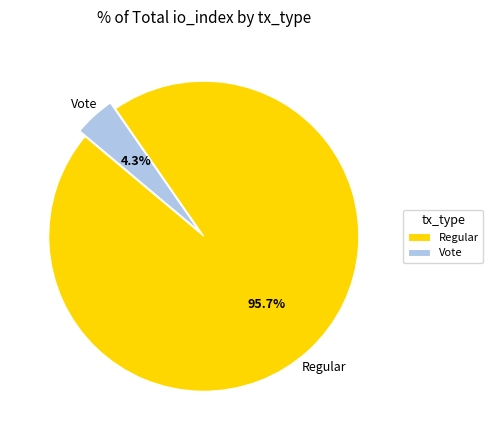

Rank the categories by value from lowest to highest.

Vote, Regular